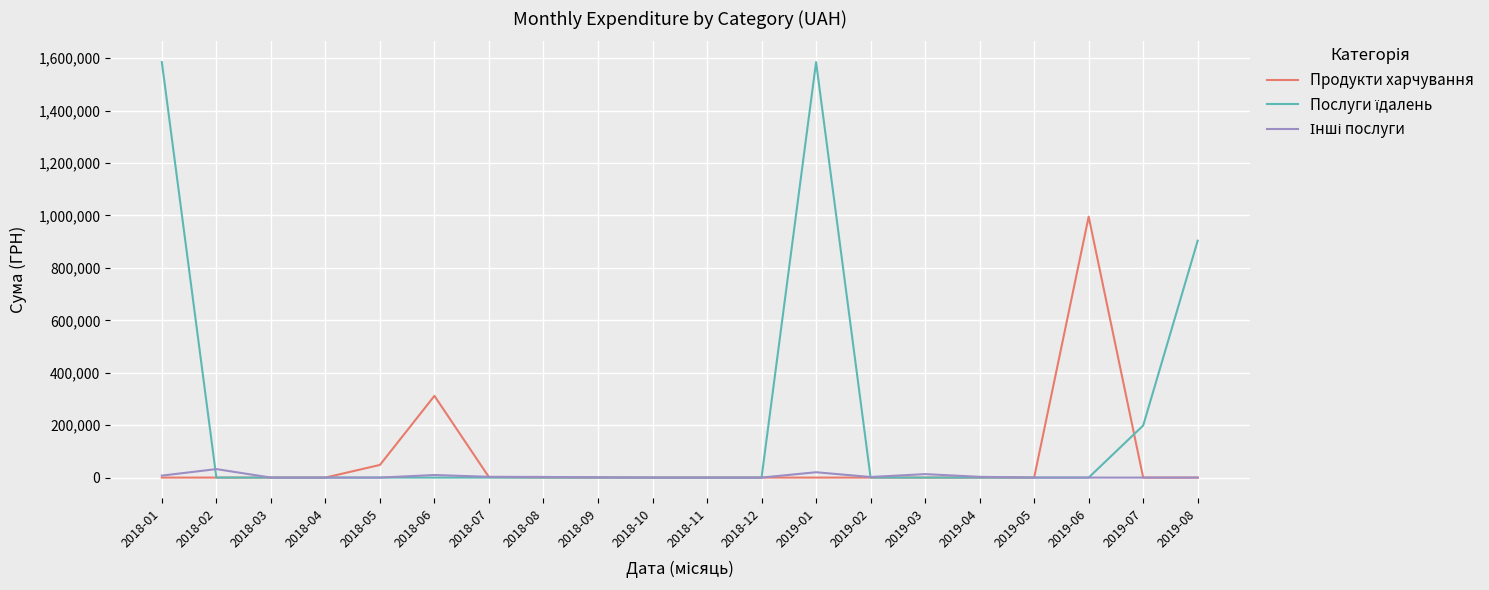

Where is Продукти харчування nearest to the value 497751?

2018-06